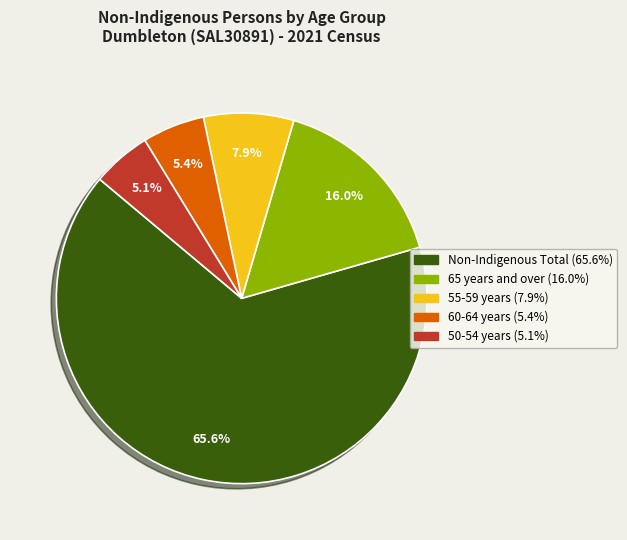

Is there a majority slice in this chart?

Yes